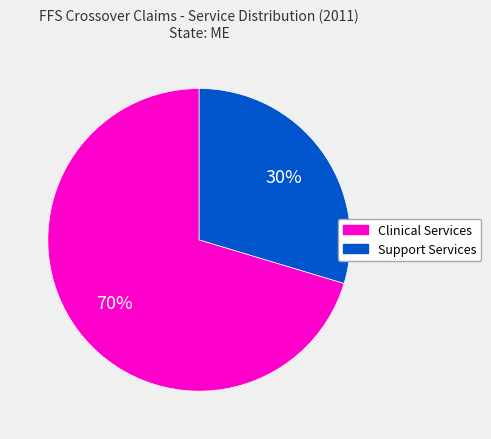

To the nearest percent, what is the average slice percentage?

50%